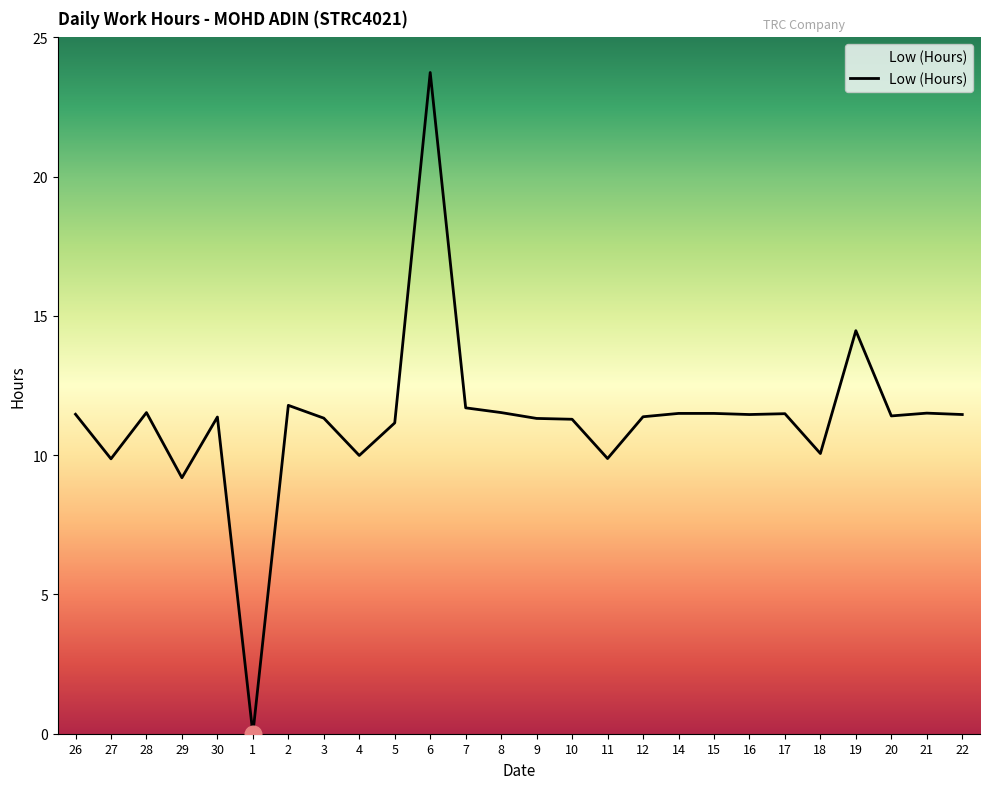

What is the ratio of the value at 8 to the value at 14?

1.0